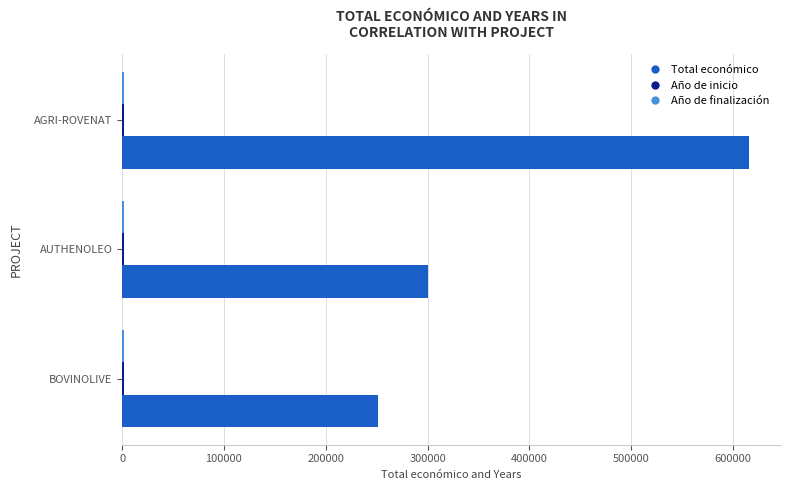

At which category is the sum across all series the highest?

AGRI-ROVENAT